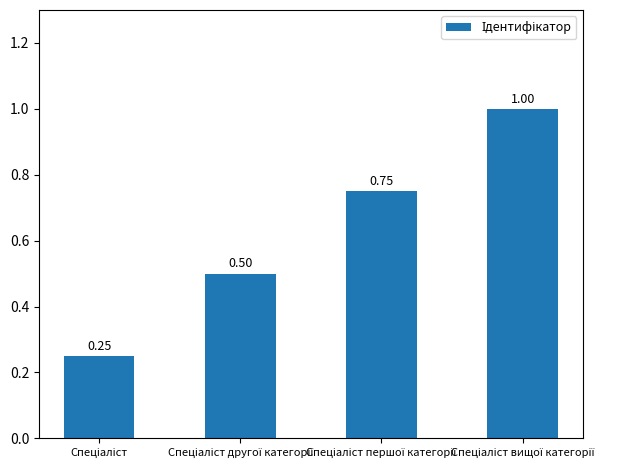

What is the difference between the maximum and second lowest values?

0.5